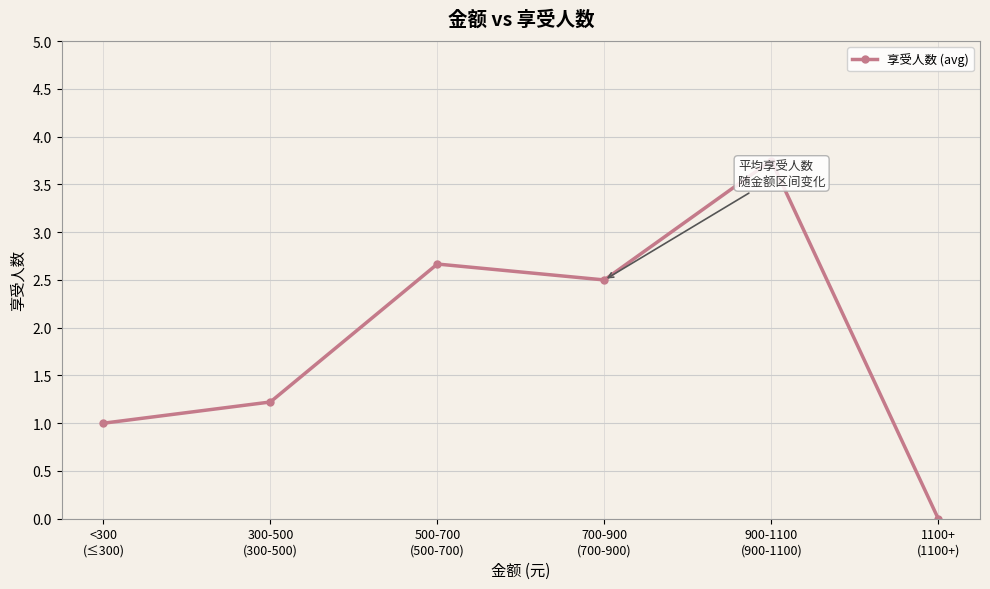

What is the value of the 5th point from the left?

3.8